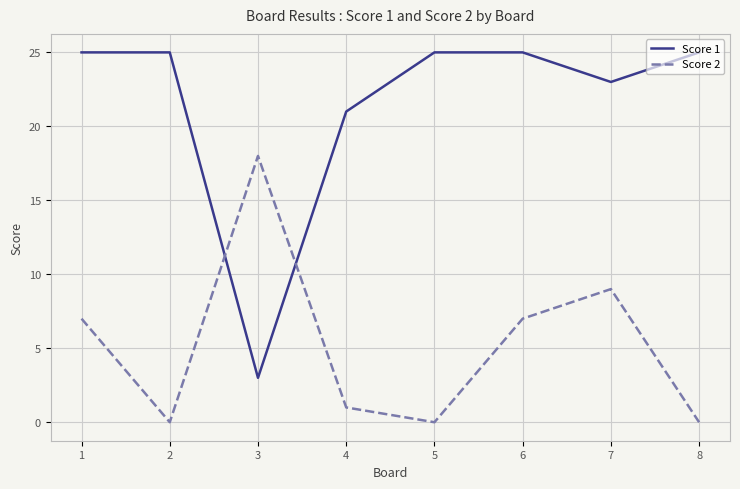

True or false: Score 1 and Score 2 cross at least once.

True